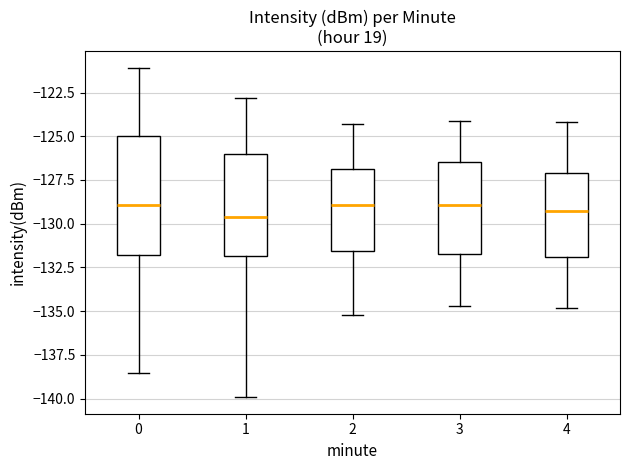

Reading left to right, transcribe this box plot: for each box, give where its median line is, the range the box spans, and where its two whiskers end, as read against the y-axis. The values are not printed on the chart, so give them approximately, as read against the axis.

0: median -129.0, box -132.0 to -125.0, whiskers -138.5 to -121.0
1: median -129.5, box -132.0 to -126.0, whiskers -140.0 to -123.0
2: median -129.0, box -131.5 to -127.0, whiskers -135.0 to -124.5
3: median -129.0, box -131.5 to -126.5, whiskers -134.5 to -124.0
4: median -129.0, box -132.0 to -127.0, whiskers -135.0 to -124.0